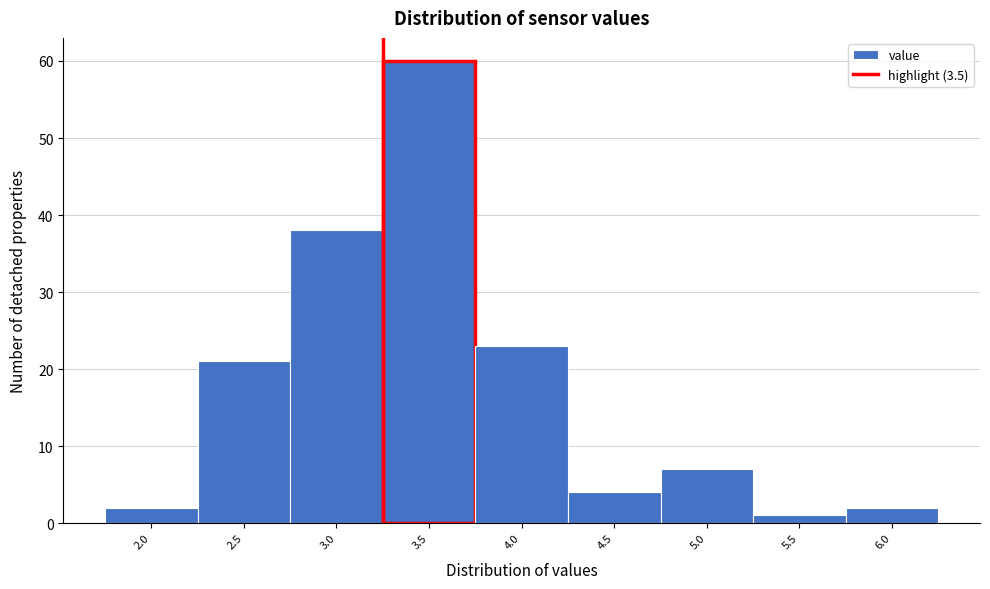

Reading left to right, list all the values displayed in this chart.

2	21	38	60	23	4	7	1	2